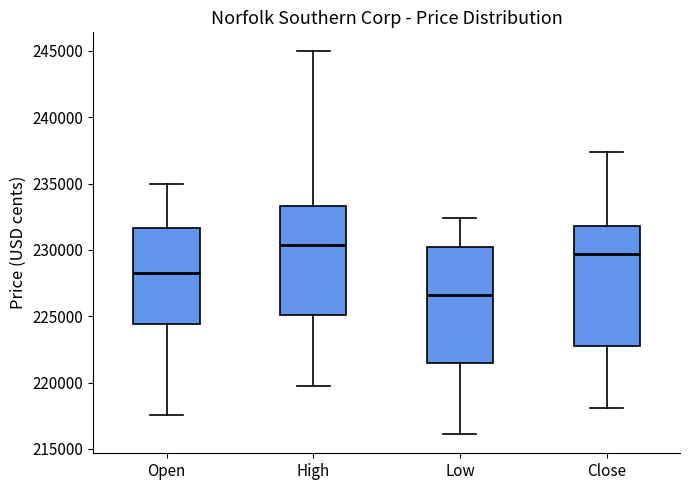

Which box's median line is the lowest?

Low